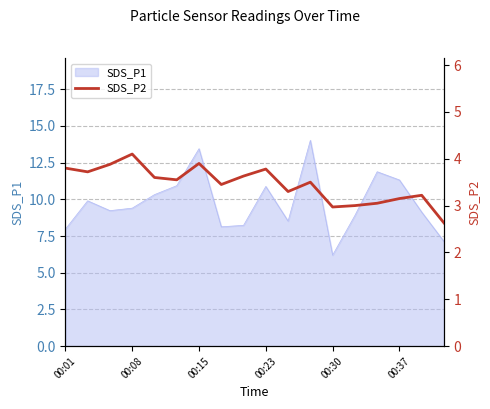

True or false: SDS_P1 has a value of 13.4 at 00:15.

True